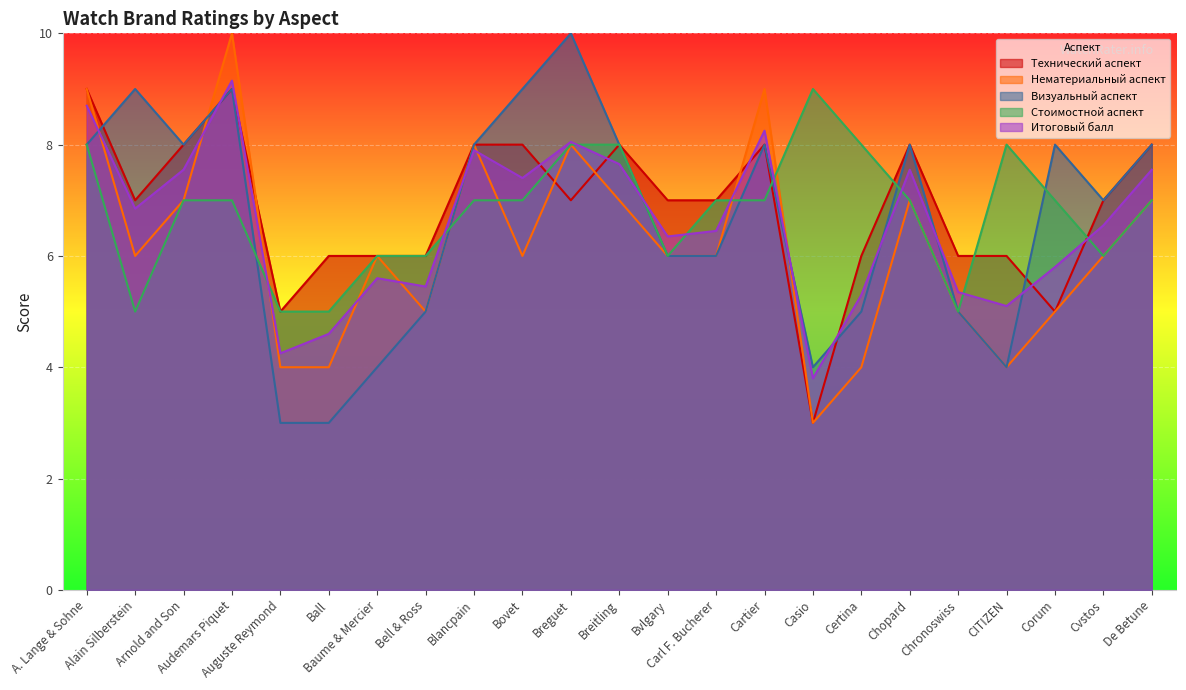

What is the label of the 14th point from the right?

Bovet